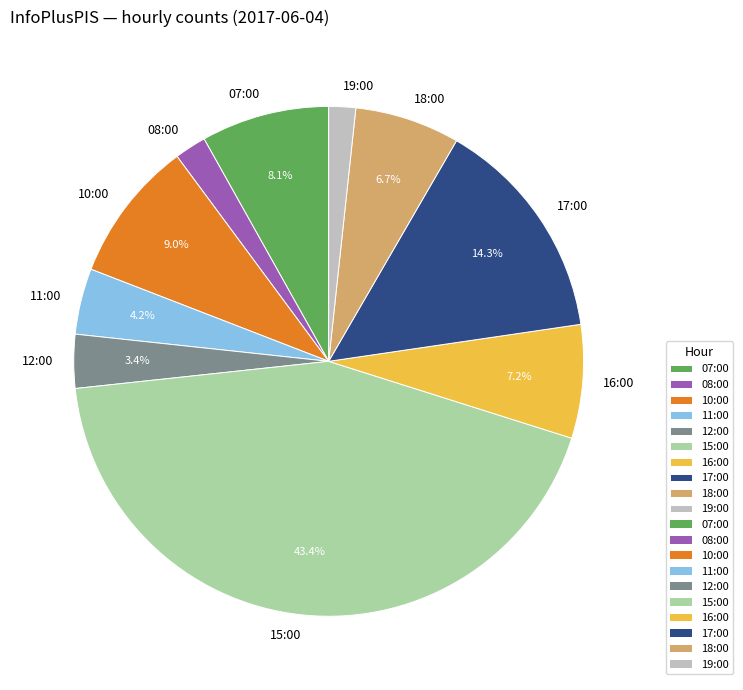

To the nearest percent, what is the difference between the 12:00 and 15:00 slice percentages?

40%